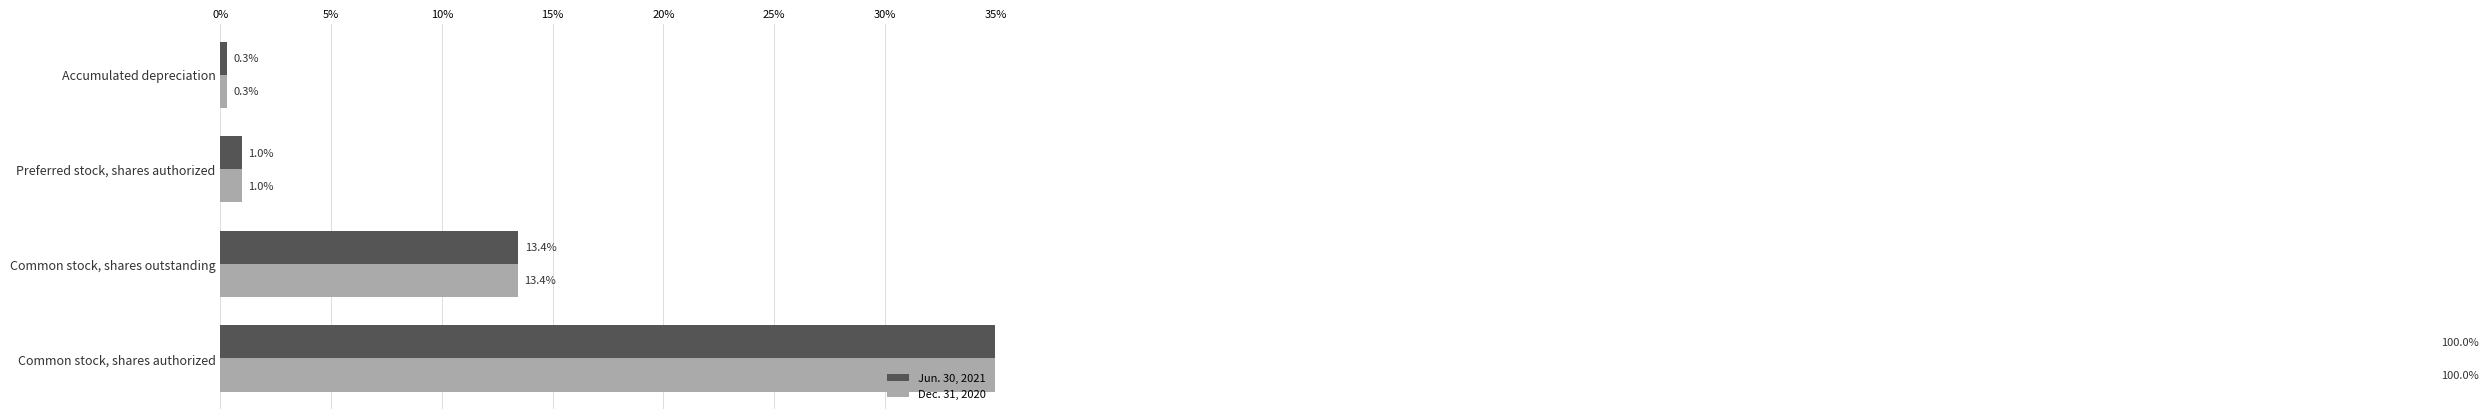

What is the difference between the maximum and minimum values in the Jun. 30, 2021 series?

99.7